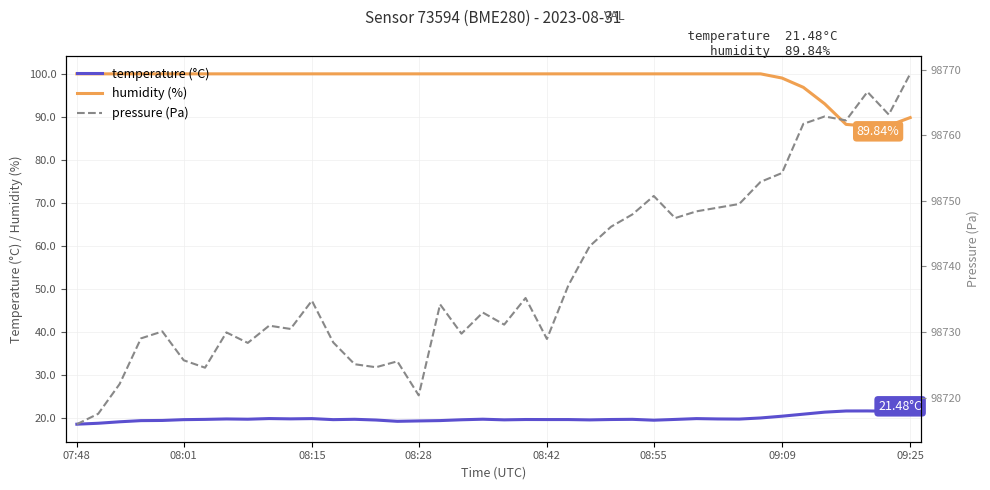

Which has a higher value, 25 or 12?

25